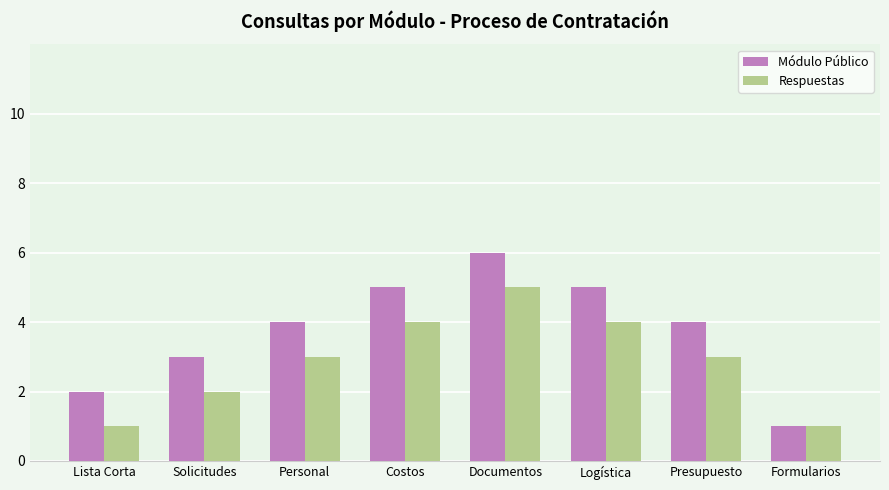

Reading left to right, what are all the values shown in this chart?

Módulo Público: 2	3	4	5	6	5	4	1
Respuestas: 1	2	3	4	5	4	3	1